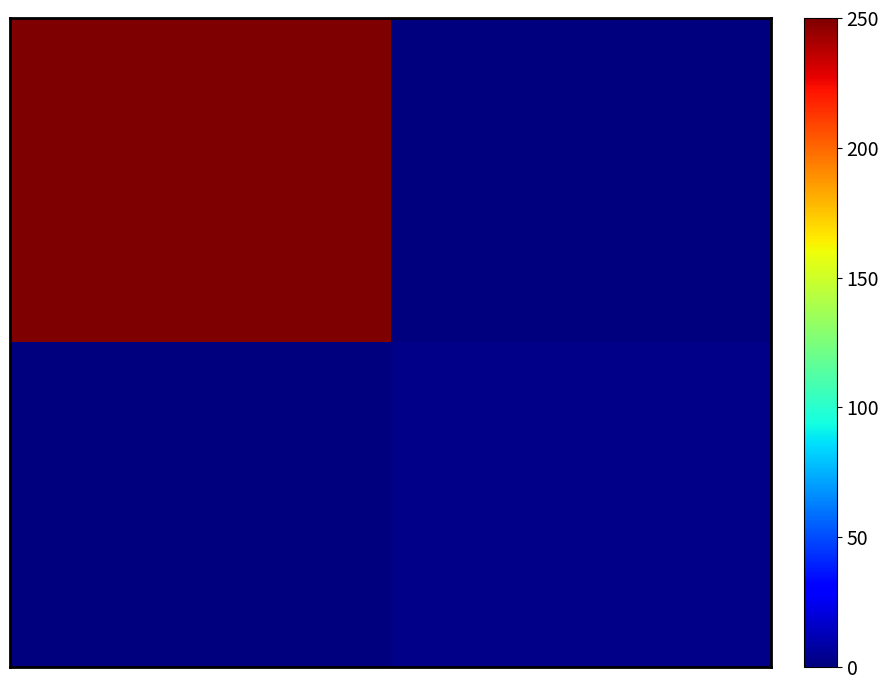

Which label corresponds to the smallest value in the chart?

20